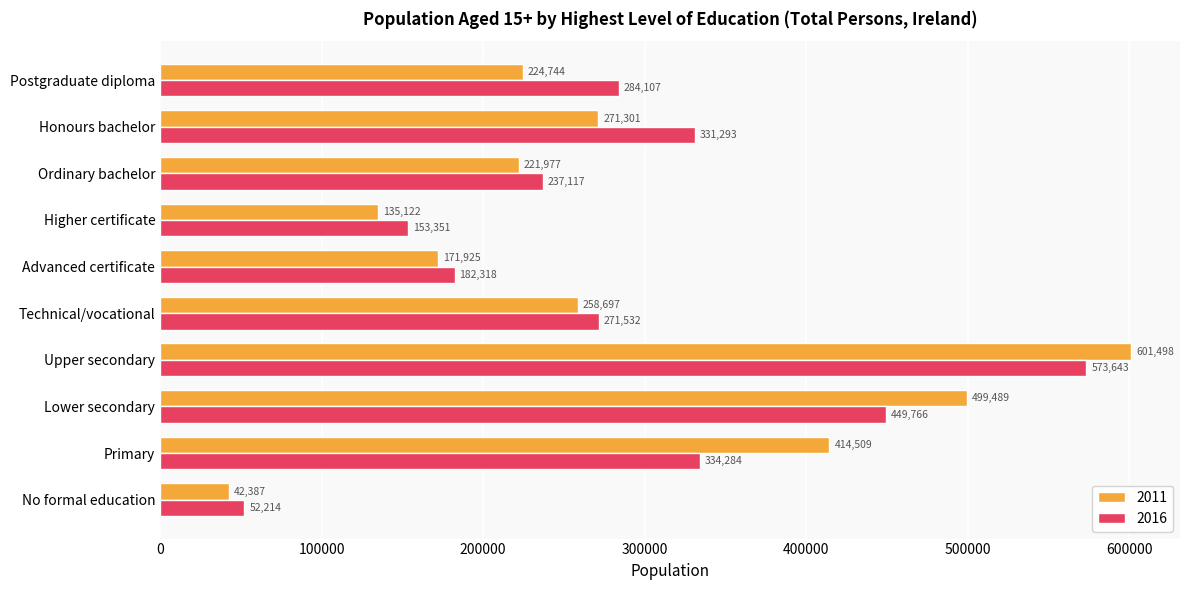

Which series has the largest range (max minus min)?

2011